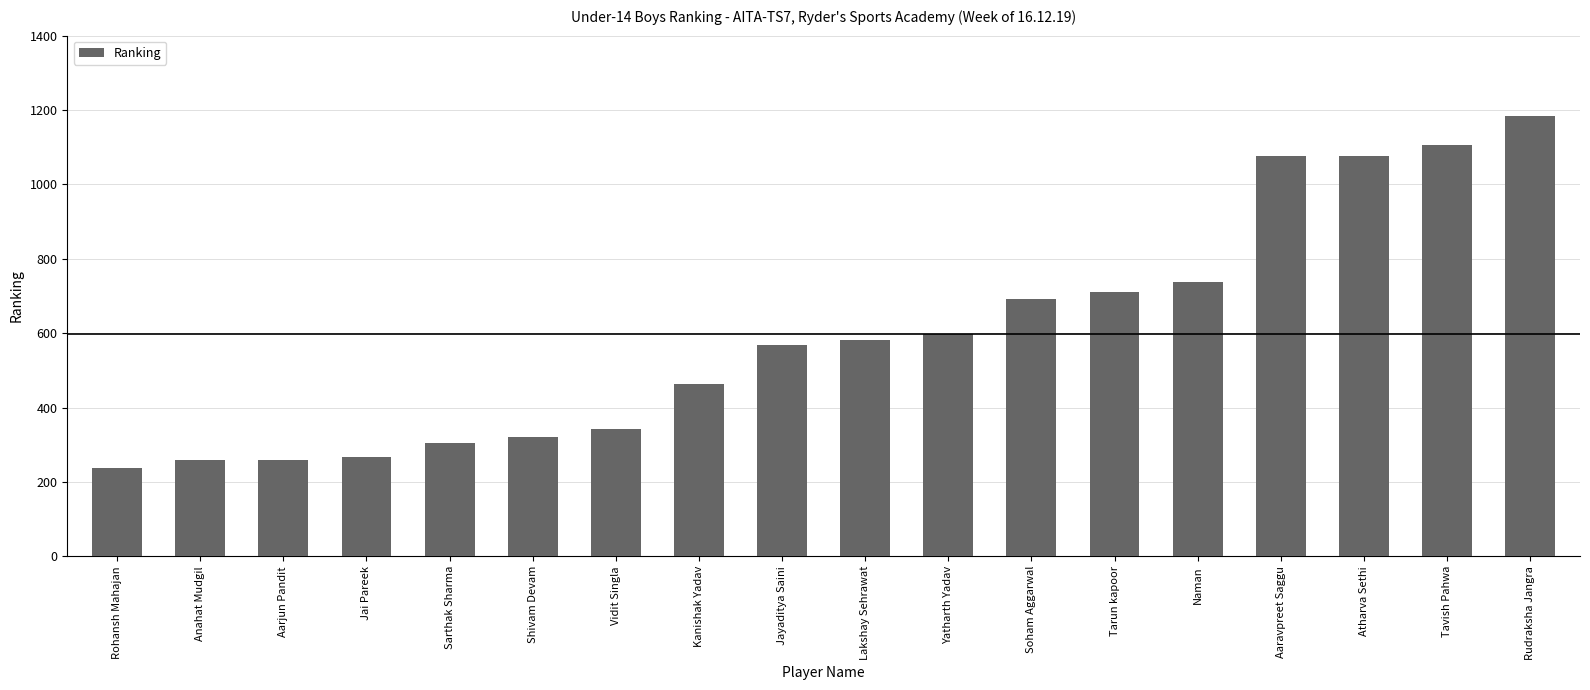

Reading left to right, list all the values displayed in this chart.

238	259	259	266	306	322	342	463	567	581	598	692	711	738	1076	1076	1105	1183